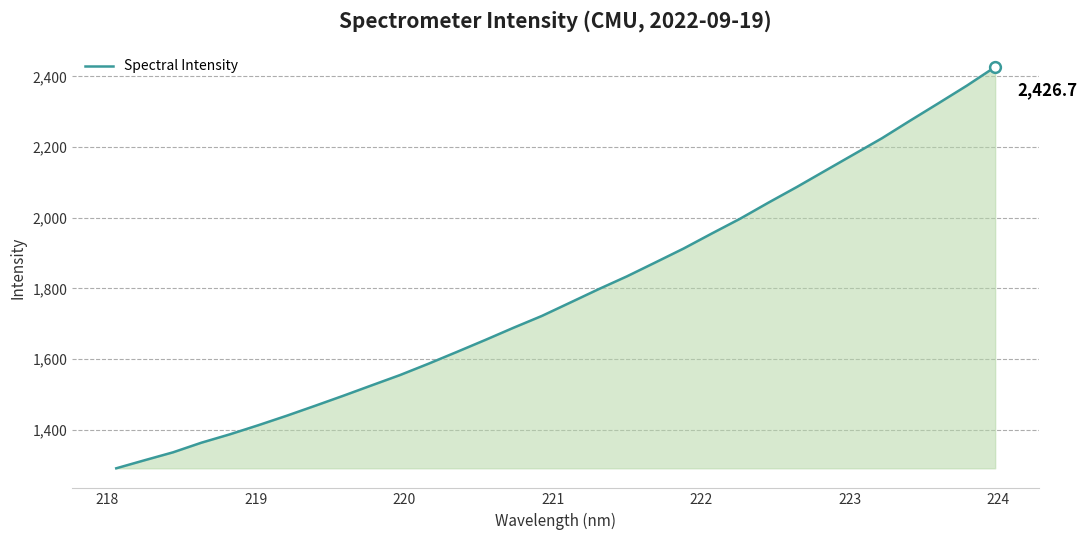

What is the difference between the maximum and minimum values?

1135.4